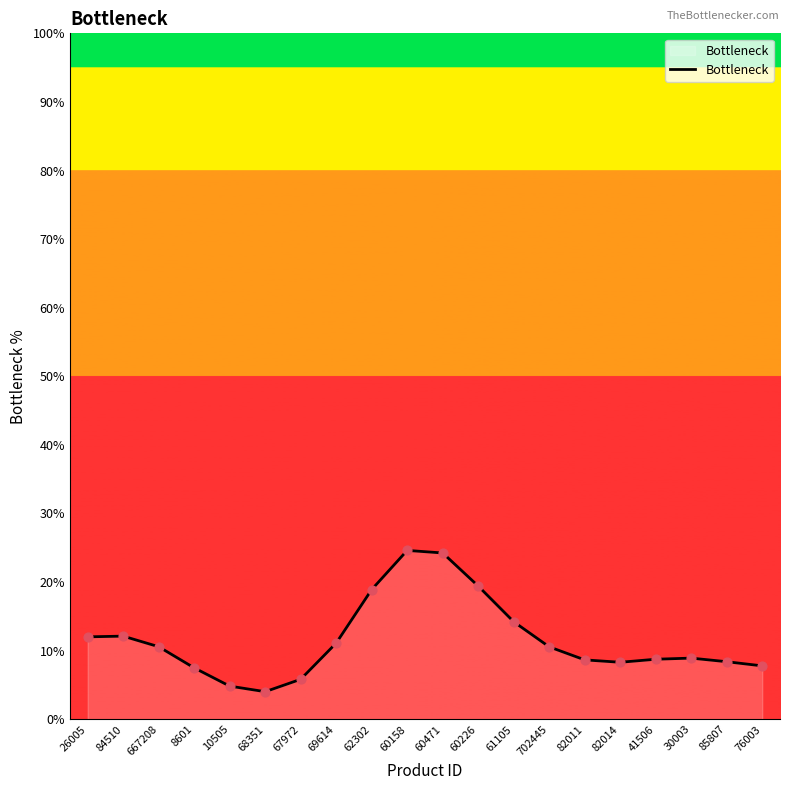

What is the change in value from 26005 to 30003?

-3.1